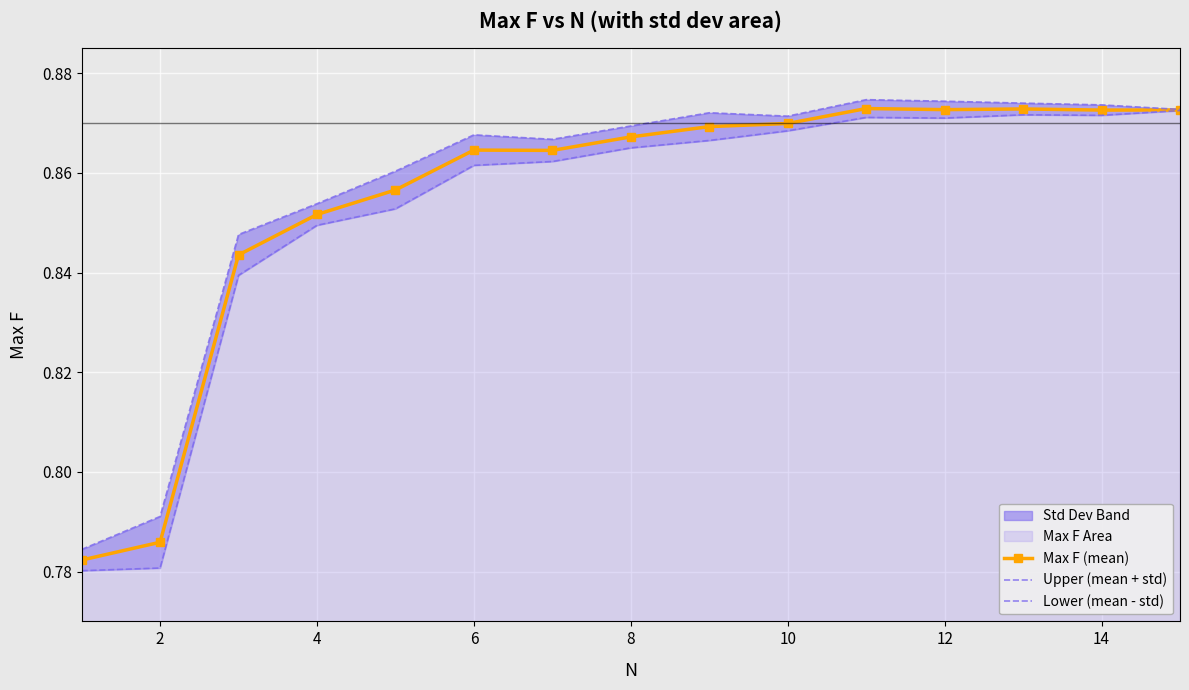

Count the Max F (mean) values in the range 0 to 1.

15